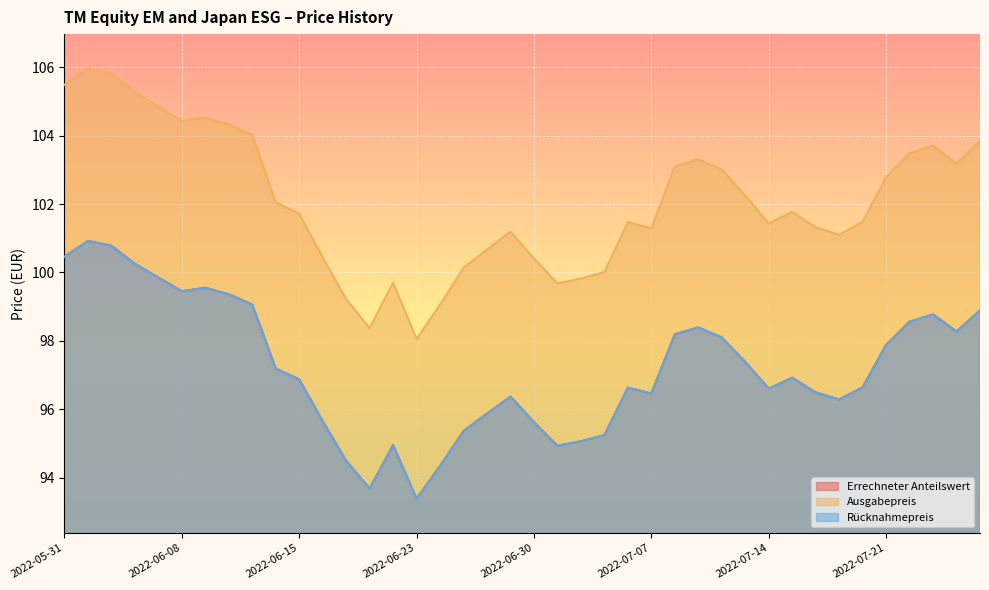

What is the average value of the Rücknahmepreis series?

97.2